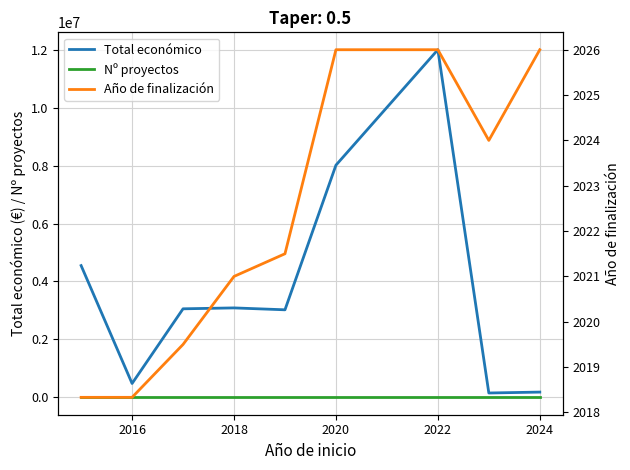

Is it true that Nº proyectos equals 0.7 at 2022?

False